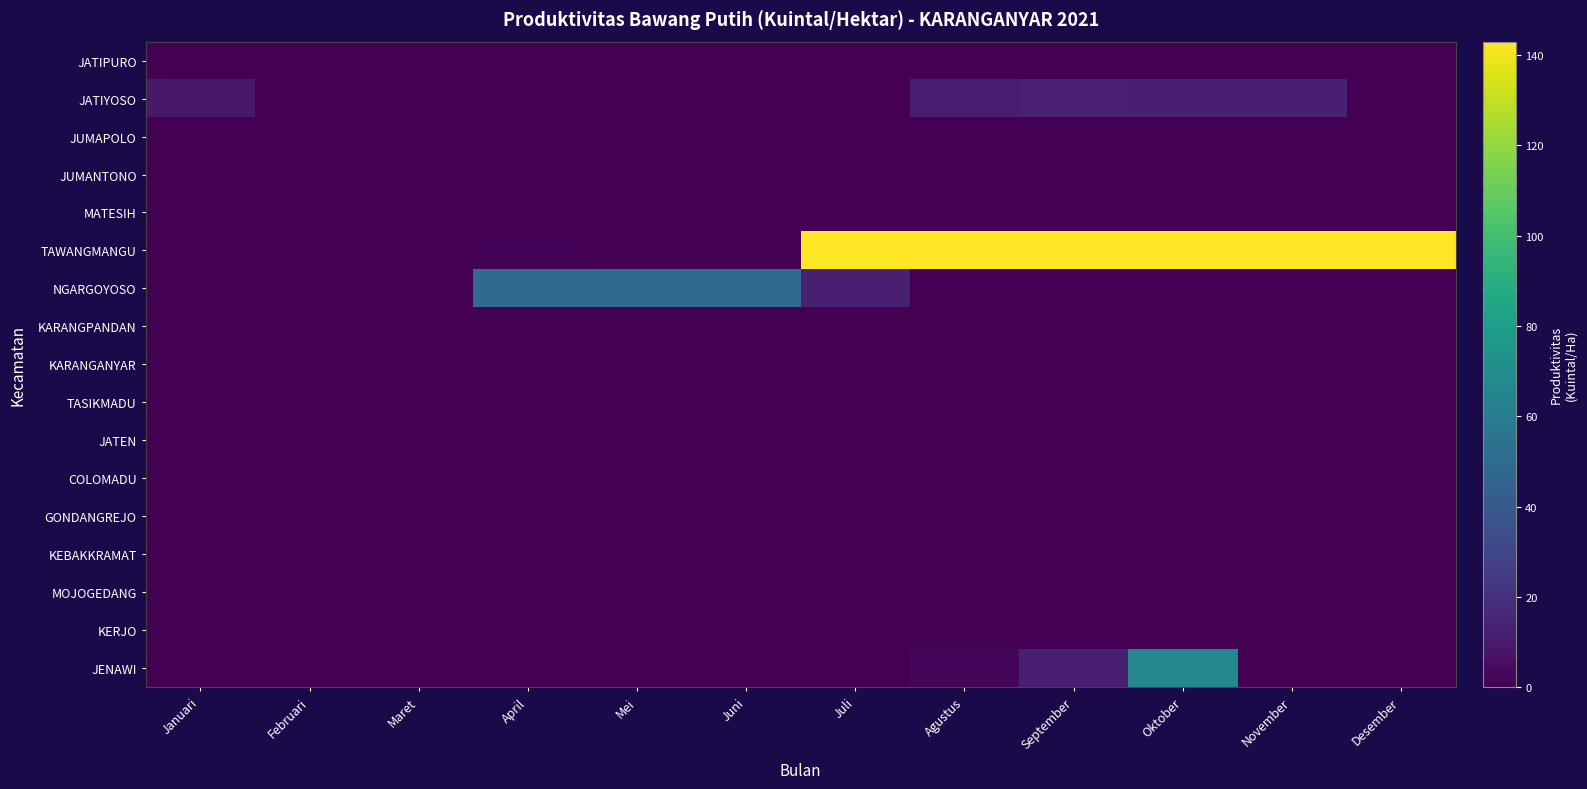

Reading right to left, list all the values displayed in this chart.

JATIPURO: Desember=0.0	November=0.0	Oktober=0.0	September=0.0	Agustus=0.0	Juli=0.0	Juni=0.0	Mei=0.0	April=0.0	Maret=0.0	Februari=0.0	Januari=0.0
JATIYOSO: Desember=0.0	November=12.3	Oktober=12.5	September=13.0	Agustus=11.0	Juli=0.0	Juni=0.0	Mei=0.0	April=0.0	Maret=0.0	Februari=0.0	Januari=10.0
JUMAPOLO: Desember=0.0	November=0.0	Oktober=0.0	September=0.0	Agustus=0.0	Juli=0.0	Juni=0.0	Mei=0.0	April=0.0	Maret=0.0	Februari=0.0	Januari=0.0
JUMANTONO: Desember=0.0	November=0.0	Oktober=0.0	September=0.0	Agustus=0.0	Juli=0.0	Juni=0.0	Mei=0.0	April=0.0	Maret=0.0	Februari=0.0	Januari=0.0
MATESIH: Desember=0.0	November=0.0	Oktober=0.0	September=0.0	Agustus=0.0	Juli=0.0	Juni=0.0	Mei=0.0	April=0.0	Maret=0.0	Februari=0.0	Januari=0.0
TAWANGMANGU: Desember=143.0	November=143.0	Oktober=143.0	September=143.0	Agustus=143.0	Juli=143.0	Juni=0.0	Mei=0.0	April=1.4	Maret=0.0	Februari=0.0	Januari=0.0
NGARGOYOSO: Desember=0.0	November=0.0	Oktober=0.0	September=0.0	Agustus=0.0	Juli=12.3	Juni=50.0	Mei=50.0	April=50.0	Maret=0.0	Februari=0.0	Januari=0.0
KARANGPANDAN: Desember=0.0	November=0.0	Oktober=0.0	September=0.0	Agustus=0.0	Juli=0.0	Juni=0.0	Mei=0.0	April=0.0	Maret=0.0	Februari=0.0	Januari=0.0
KARANGANYAR: Desember=0.0	November=0.0	Oktober=0.0	September=0.0	Agustus=0.0	Juli=0.0	Juni=0.0	Mei=0.0	April=0.0	Maret=0.0	Februari=0.0	Januari=0.0
TASIKMADU: Desember=0.0	November=0.0	Oktober=0.0	September=0.0	Agustus=0.0	Juli=0.0	Juni=0.0	Mei=0.0	April=0.0	Maret=0.0	Februari=0.0	Januari=0.0
JATEN: Desember=0.0	November=0.0	Oktober=0.0	September=0.0	Agustus=0.0	Juli=0.0	Juni=0.0	Mei=0.0	April=0.0	Maret=0.0	Februari=0.0	Januari=0.0
COLOMADU: Desember=0.0	November=0.0	Oktober=0.0	September=0.0	Agustus=0.0	Juli=0.0	Juni=0.0	Mei=0.0	April=0.0	Maret=0.0	Februari=0.0	Januari=0.0
GONDANGREJO: Desember=0.0	November=0.0	Oktober=0.0	September=0.0	Agustus=0.0	Juli=0.0	Juni=0.0	Mei=0.0	April=0.0	Maret=0.0	Februari=0.0	Januari=0.0
KEBAKKRAMAT: Desember=0.0	November=0.0	Oktober=0.0	September=0.0	Agustus=0.0	Juli=0.0	Juni=0.0	Mei=0.0	April=0.0	Maret=0.0	Februari=0.0	Januari=0.0
MOJOGEDANG: Desember=0.0	November=0.0	Oktober=0.0	September=0.0	Agustus=0.0	Juli=0.0	Juni=0.0	Mei=0.0	April=0.0	Maret=0.0	Februari=0.0	Januari=0.0
KERJO: Desember=0.0	November=0.0	Oktober=0.0	September=0.0	Agustus=0.0	Juli=0.0	Juni=0.0	Mei=0.0	April=0.0	Maret=0.0	Februari=0.0	Januari=0.0
JENAWI: Desember=0.0	November=0.0	Oktober=66.3	September=12.8	Agustus=2.3	Juli=0.0	Juni=0.0	Mei=0.0	April=0.0	Maret=0.0	Februari=0.0	Januari=0.0